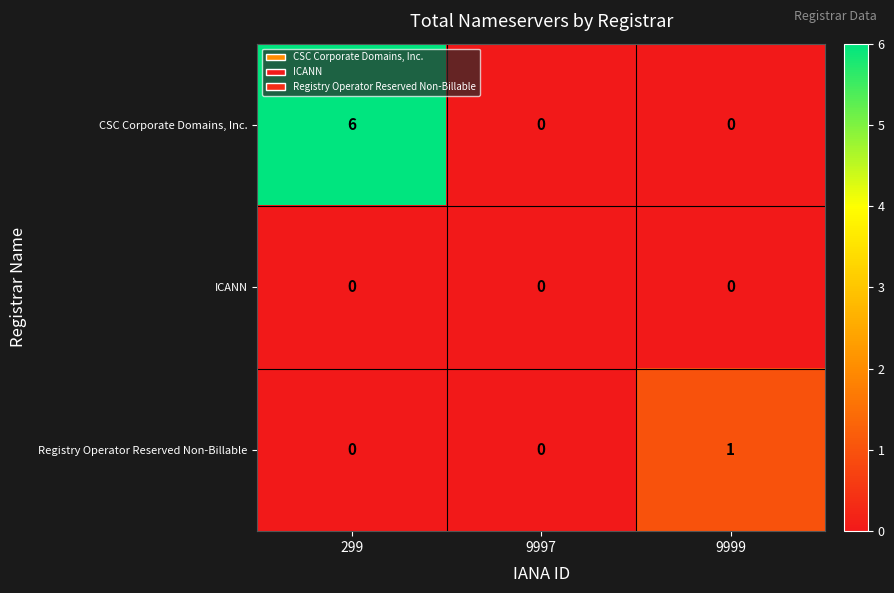

At which category is the sum across all series the highest?

299